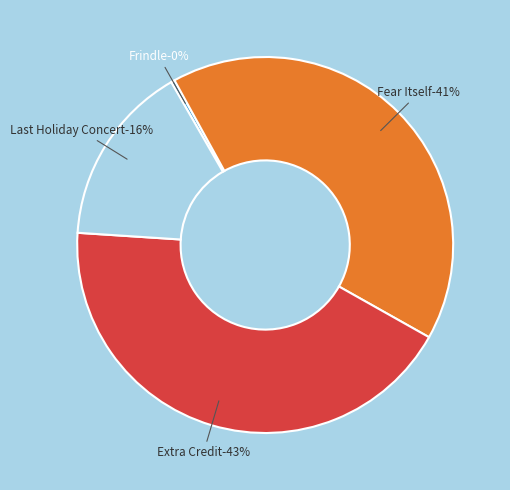

Is there a majority slice in this chart?

No